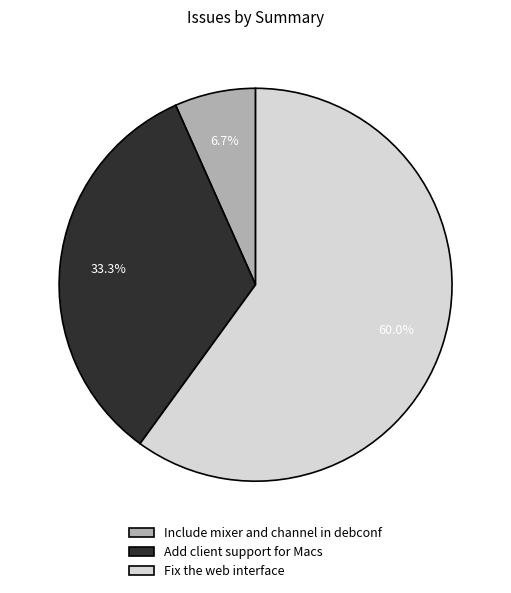

Which category has the smallest portion of the pie?

Include mixer and channel in debconf